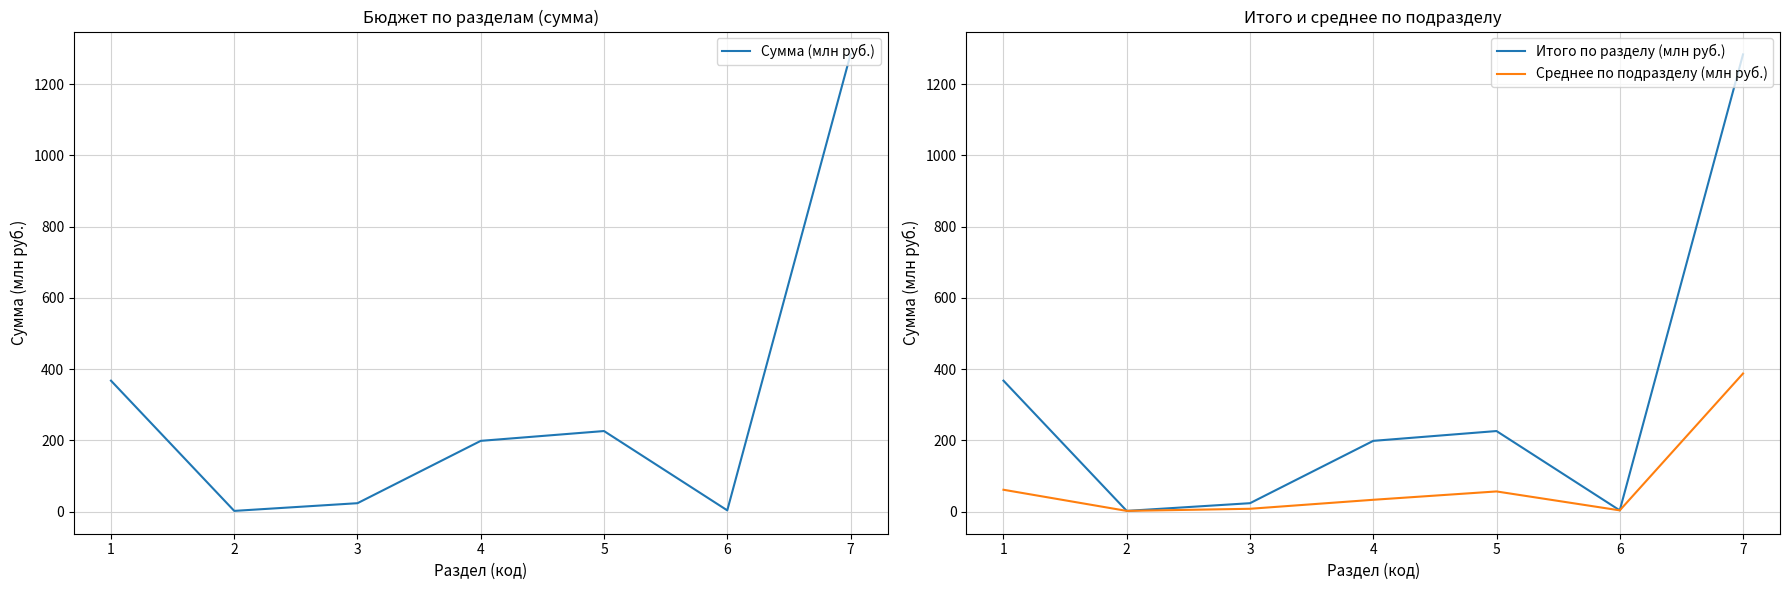

What are all the series names shown in the legend?

Сумма (млн руб.), Итого по разделу (млн руб.), Среднее по подразделу (млн руб.)